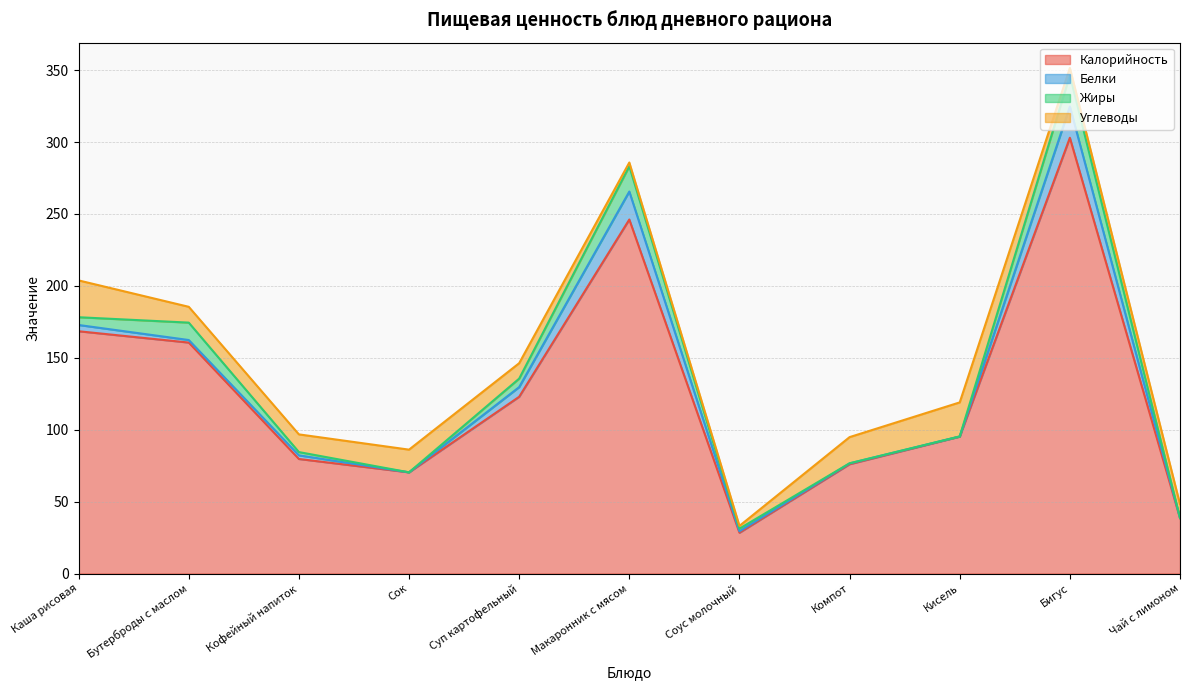

At which category does Калорийность reach its first local peak?

Макаронник с мясом